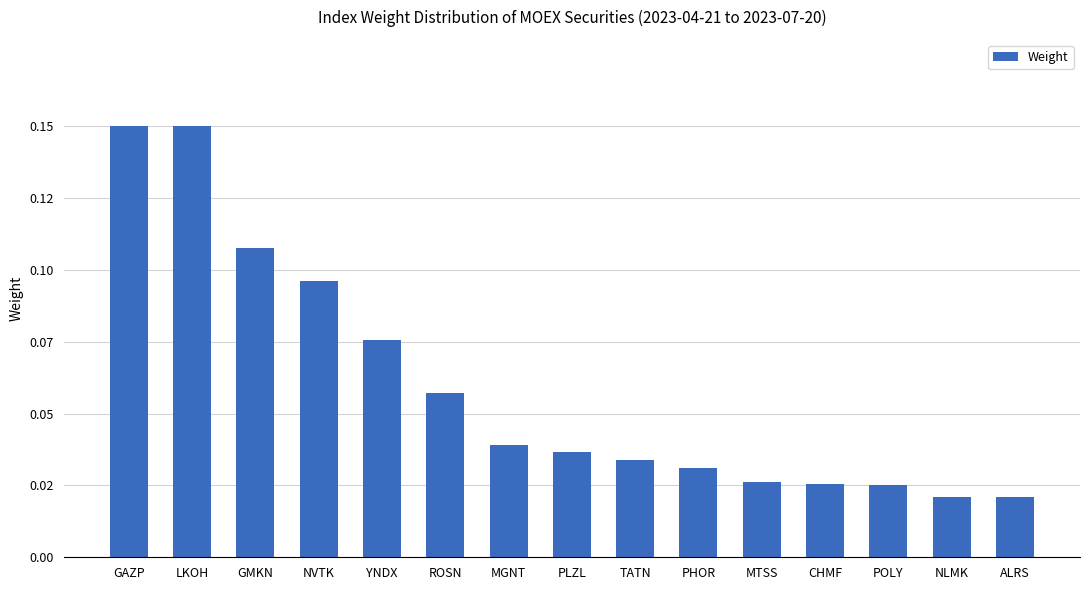

What is the change in value from GMKN to ROSN?

-0.1